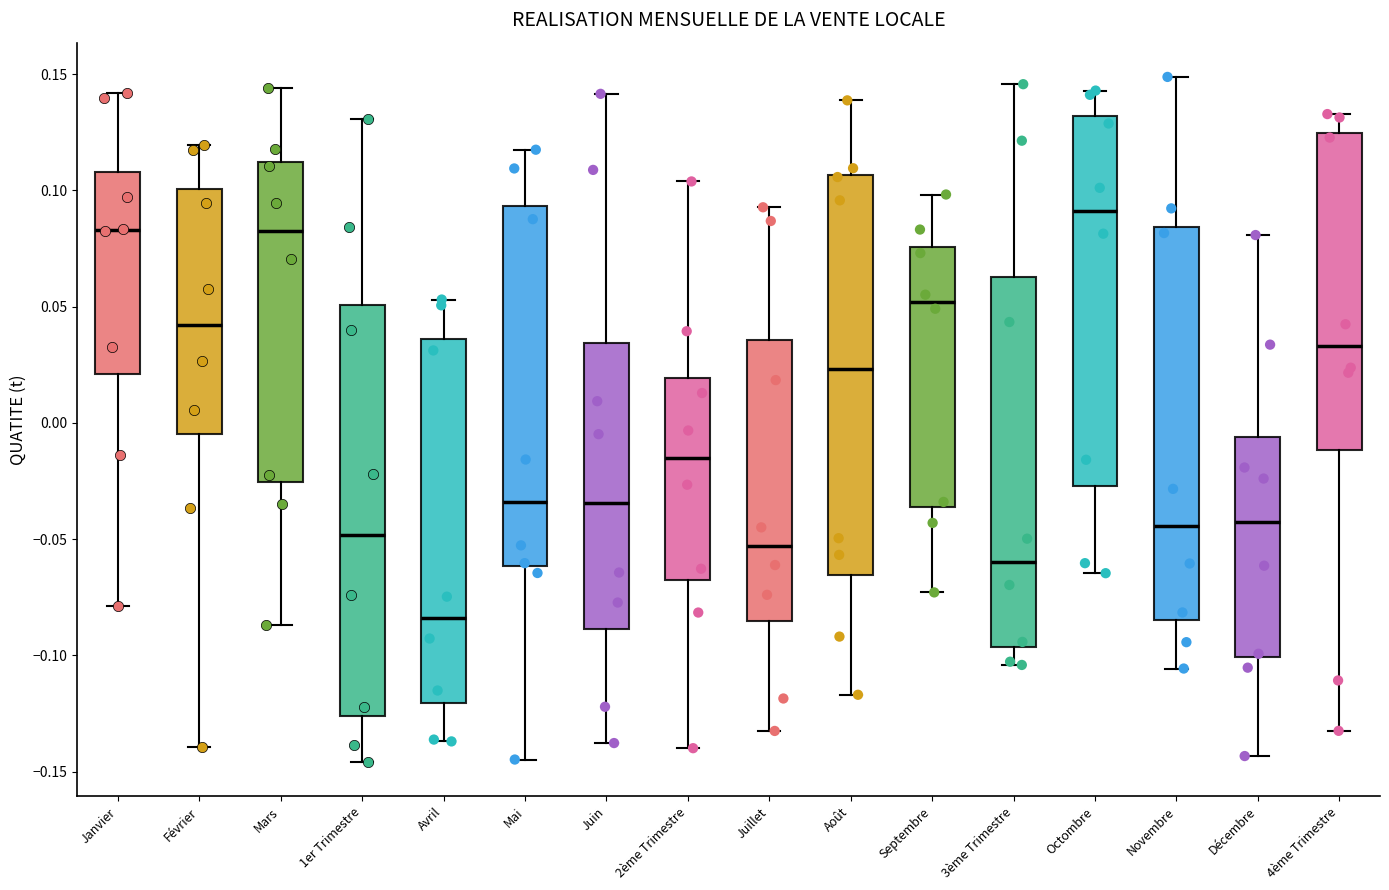

Which box's median line is the lowest?

Avril